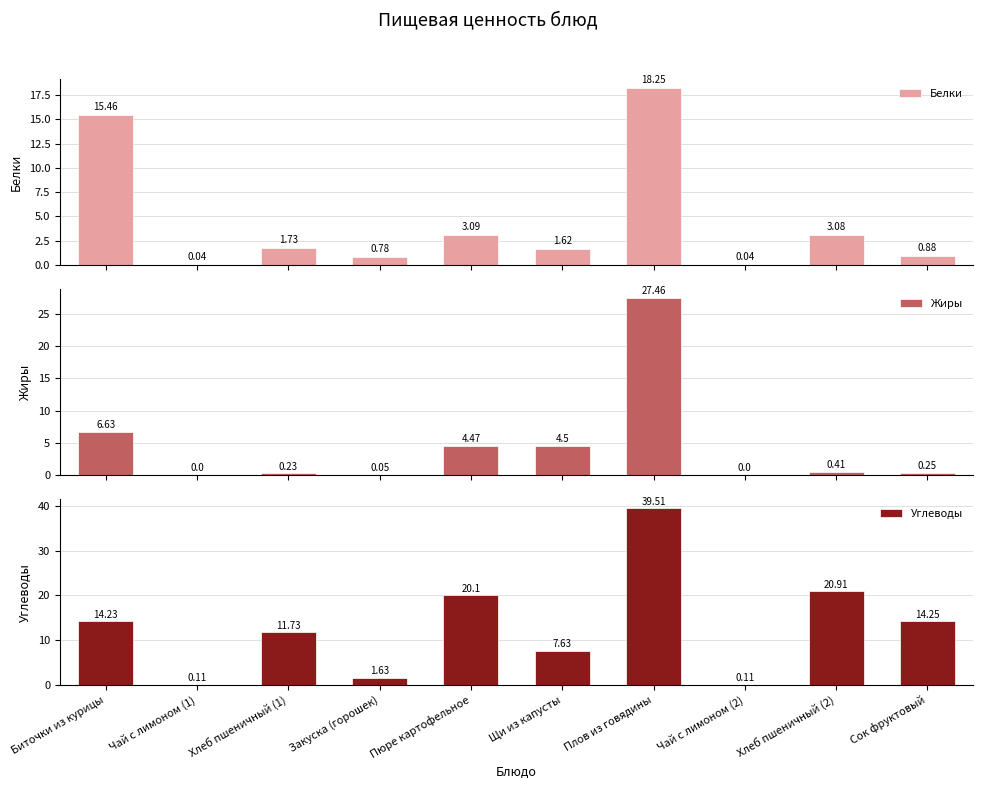

At how many categories does at least one series exceed 29?

1